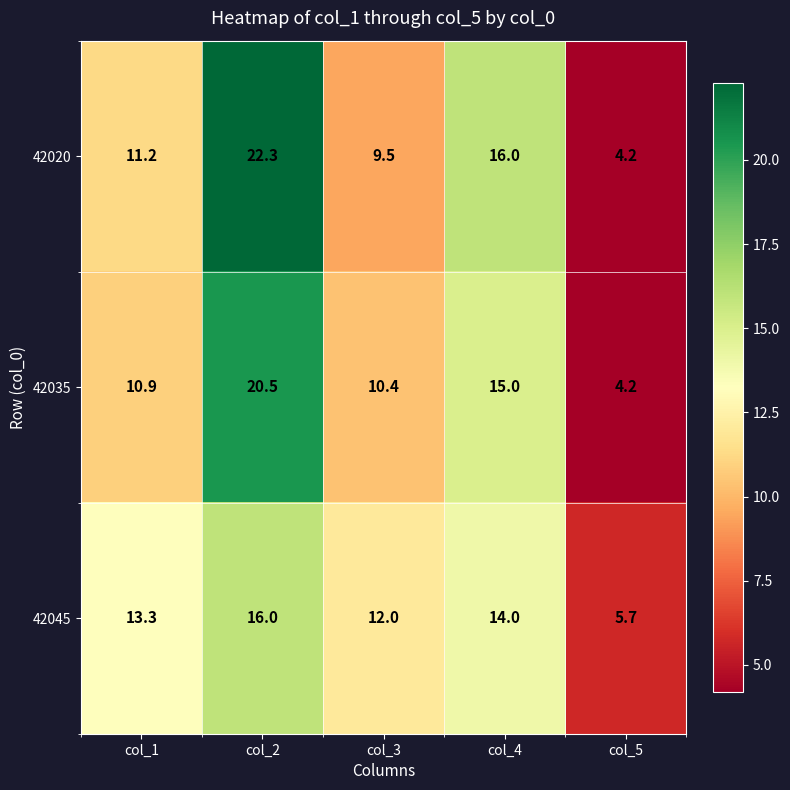

At which label is 42020 closest to 13?

col_1